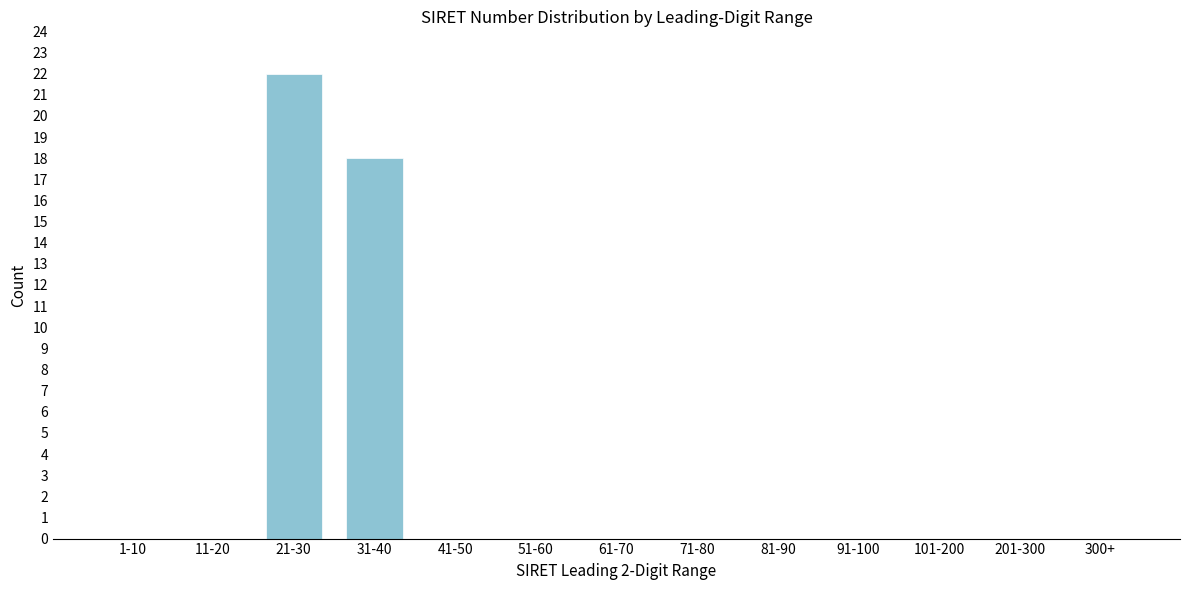

Reading right to left, what are all the values shown in this chart?

300+=0	201-300=0	101-200=0	91-100=0	81-90=0	71-80=0	61-70=0	51-60=0	41-50=0	31-40=18	21-30=22	11-20=0	1-10=0